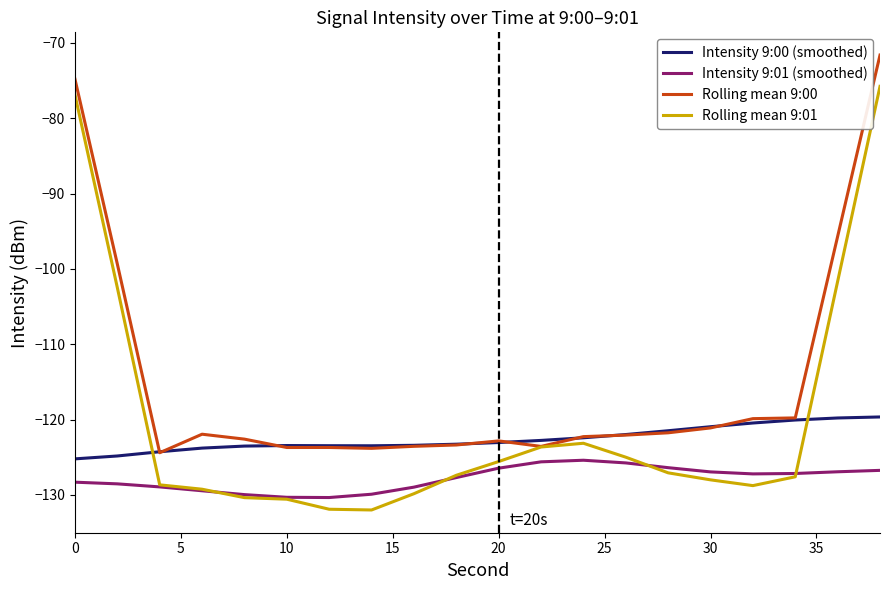

Which series has the widest spread of values?

Rolling mean 9:01